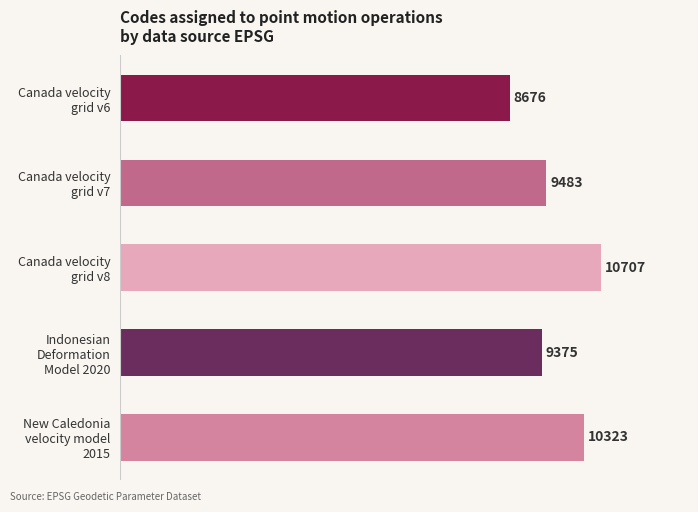

At which label is the value closest to 9691?

Canada velocity
grid v7